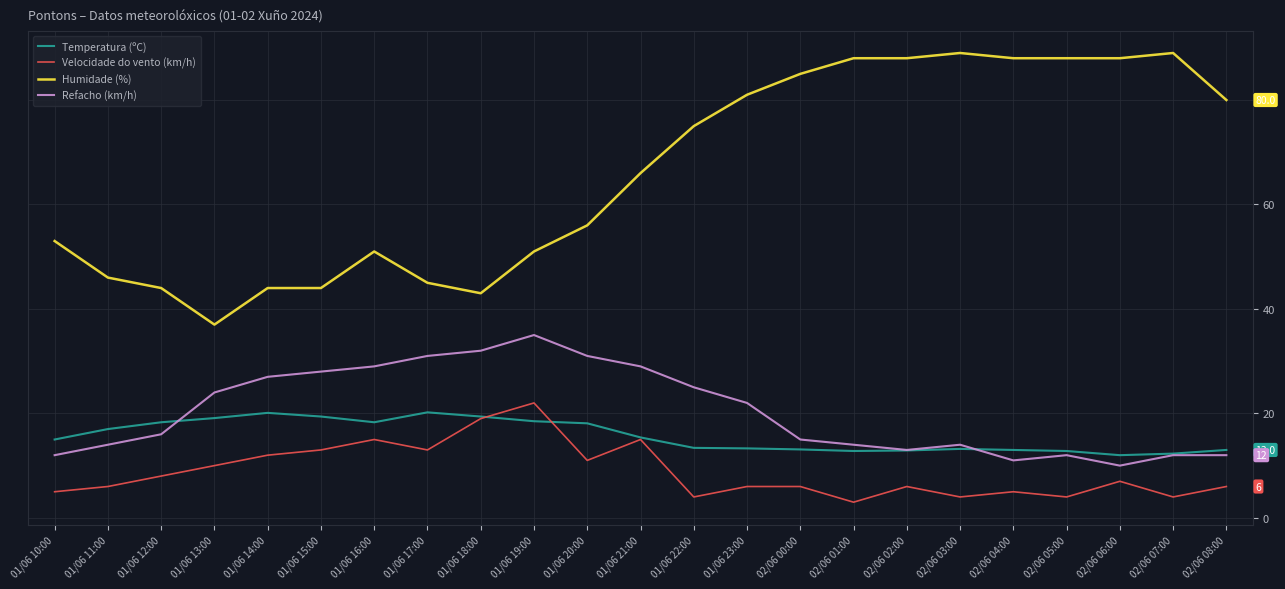

Is the value of Refacho (km/h) at 02/06 00:00 greater than the value of Velocidade do vento (km/h) at 02/06 01:00?

Yes